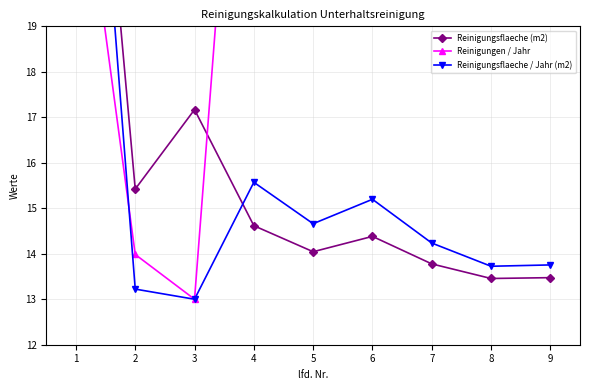

The value of Reinigungen / Jahr at 6 is 51.2. True or false?

False